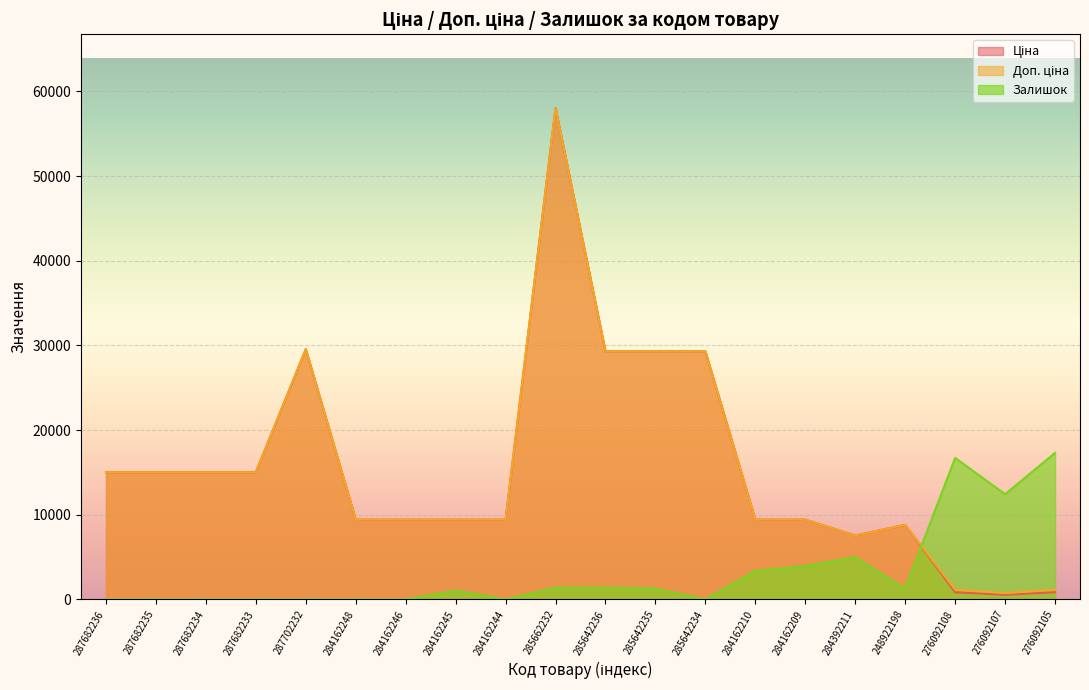

What is the difference between the second highest and second lowest values in the Ціна series?

28706.2